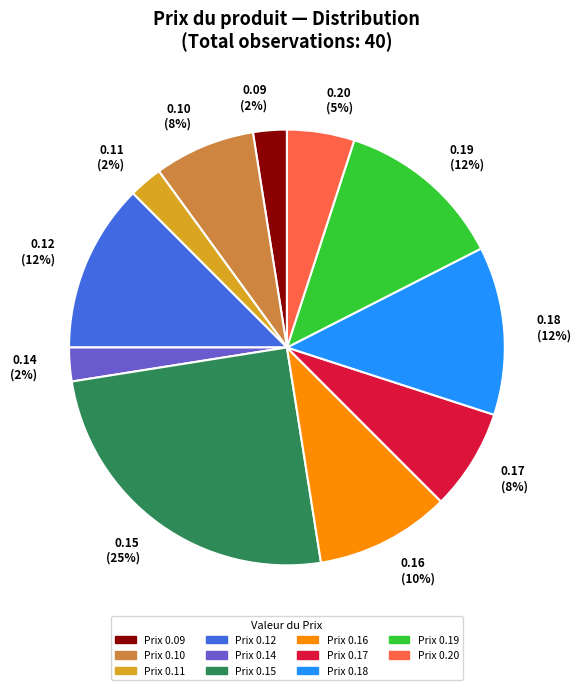

How many slices are in this pie chart?

11